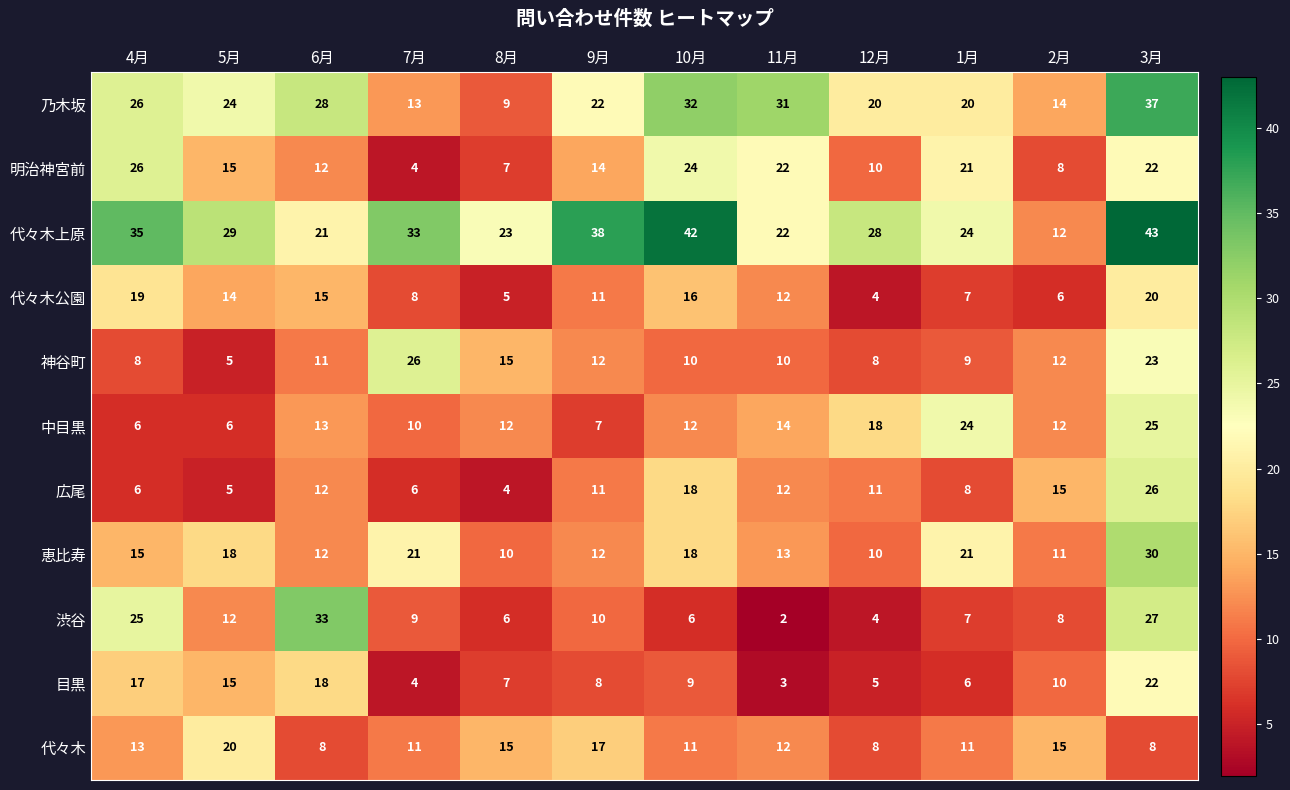

What is the approximate value of 代々木公園 at 6月, to the nearest 5?

15